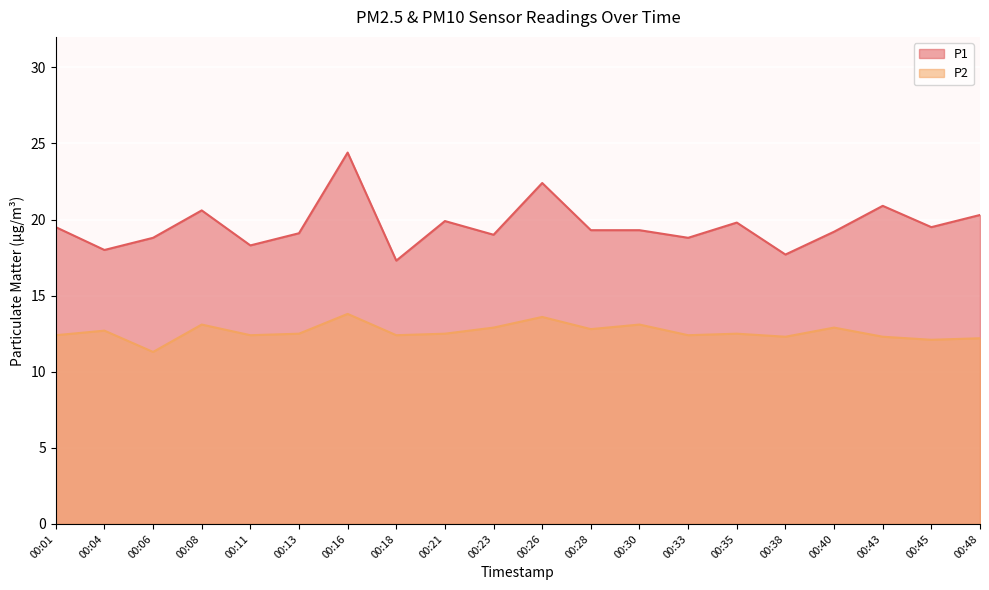

Where is P2 nearest to the value 12?

00:45